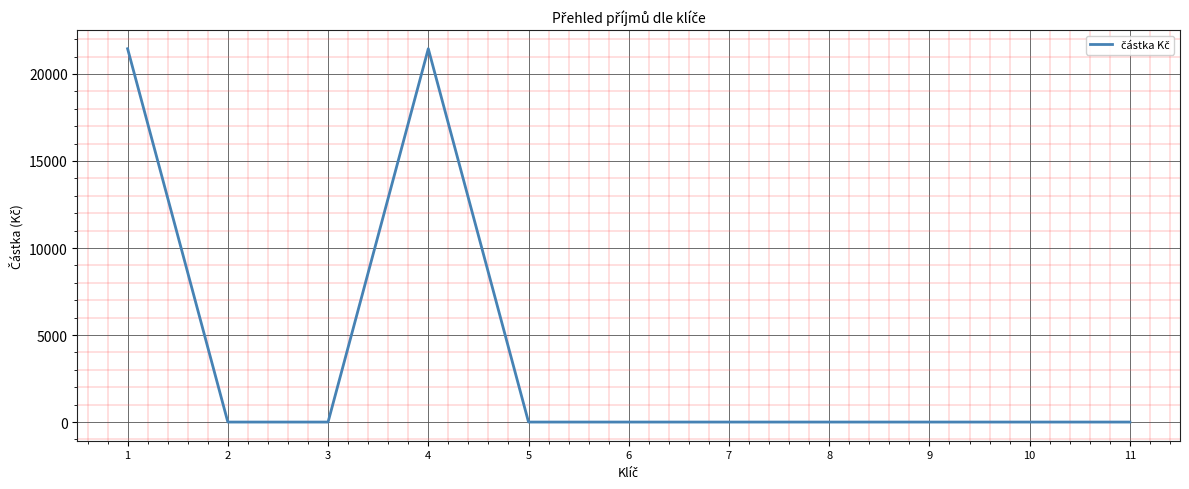

How many distinct data groups are displayed?

1